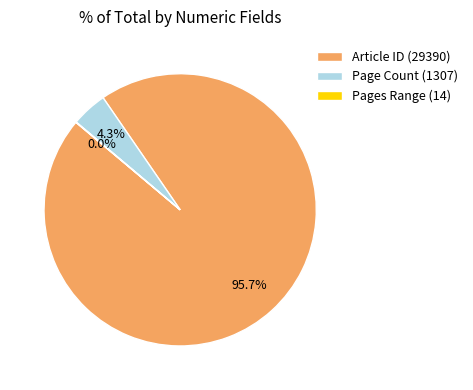

Between Article ID (29390) and Page Count (1307), which is larger?

Article ID (29390)